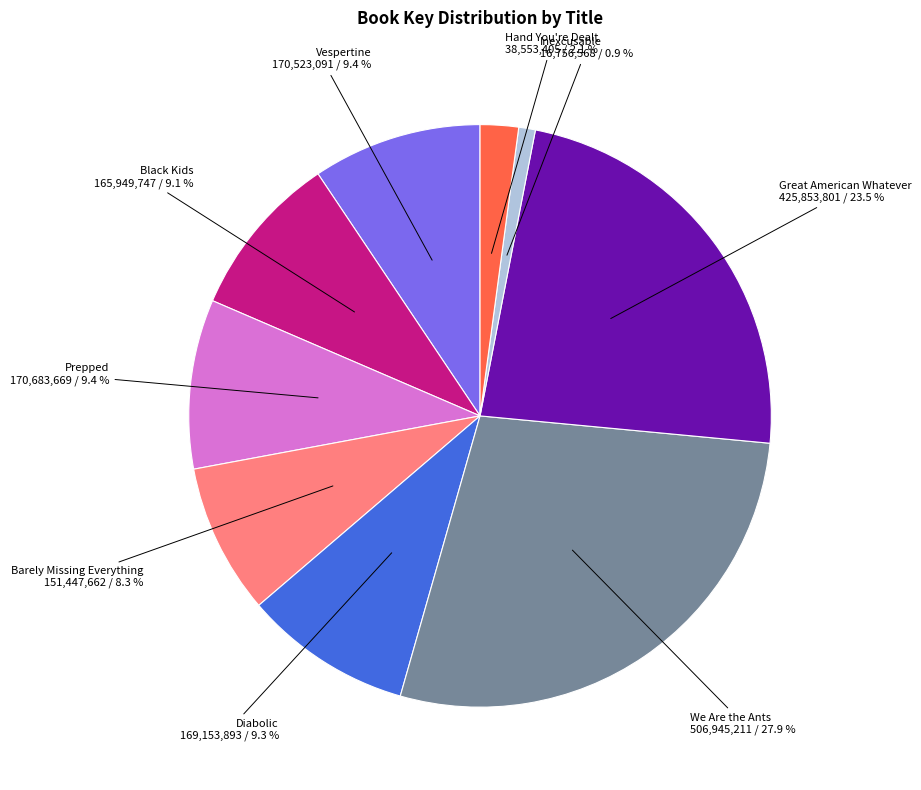

How many slices are in this pie chart?

9